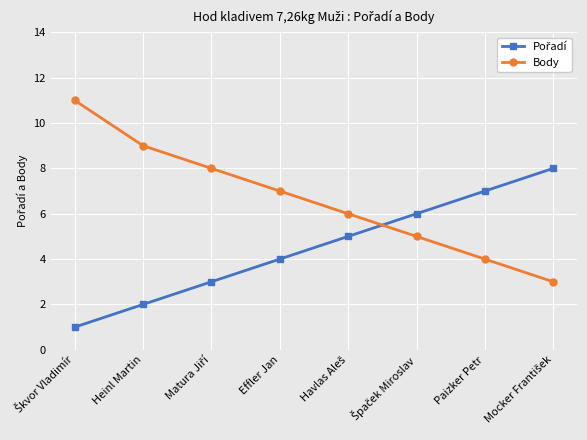

Where is Body nearest to the value 7?

Effler Jan